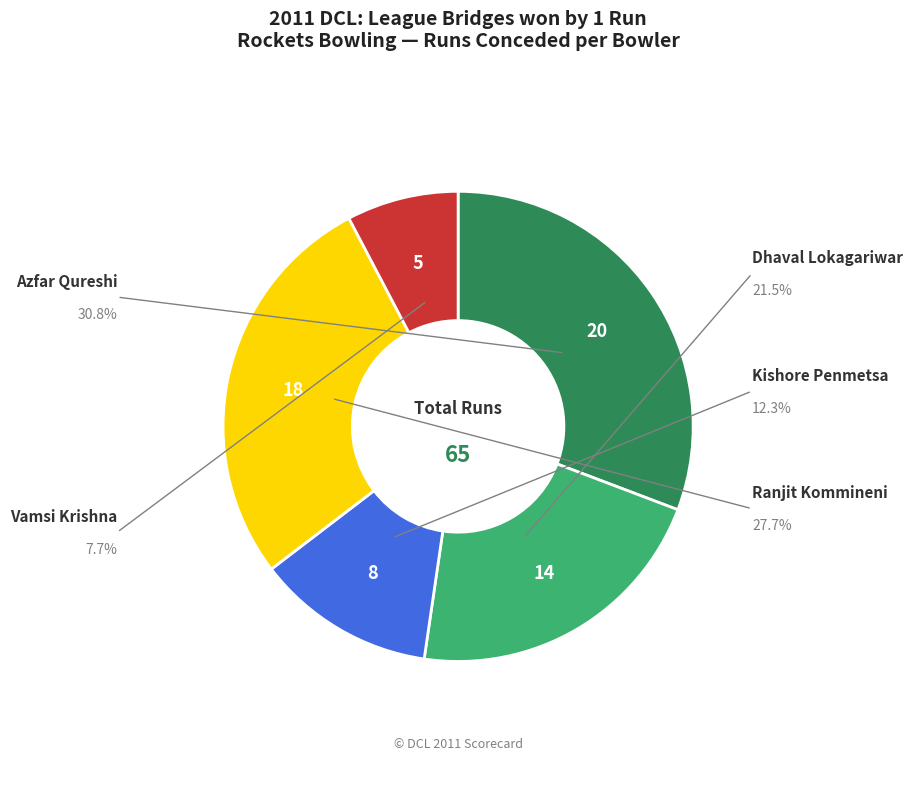

True or false: Ranjit Kommineni accounts for 37% of the total.

False